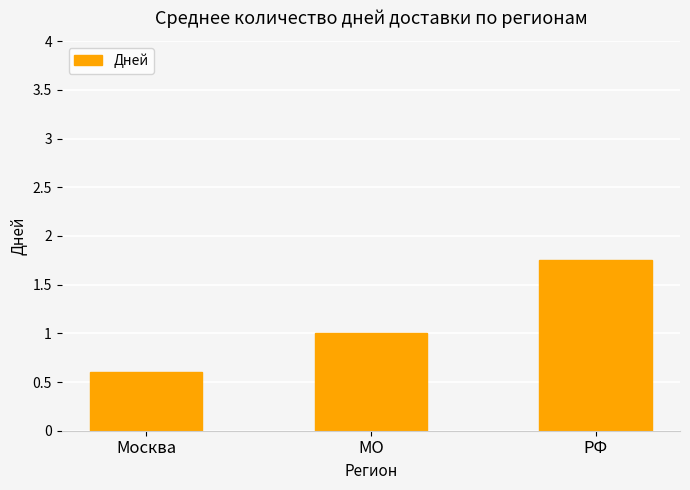

How many bars are there in total?

3